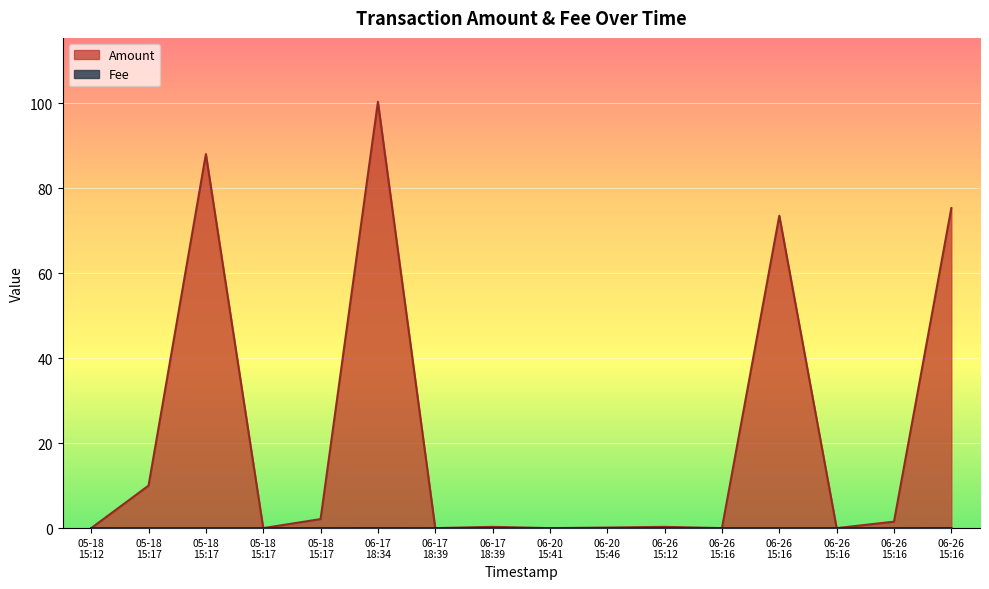

At which category does Fee reach its first local valley?

06-17 18:39